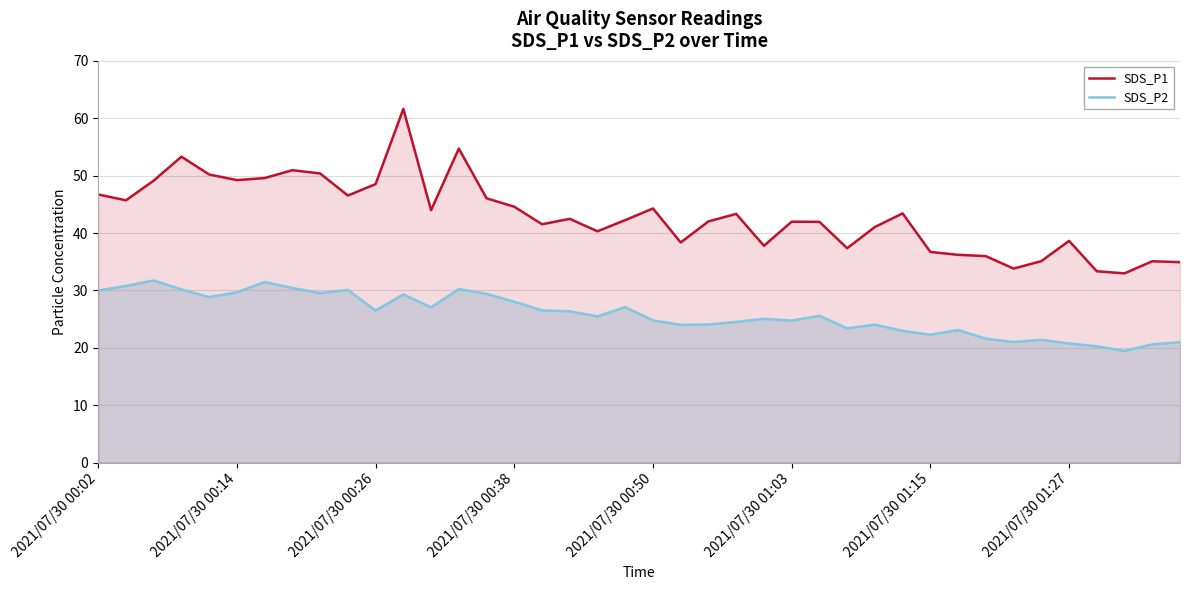

Does the chart display data point markers on the line(s)?

No